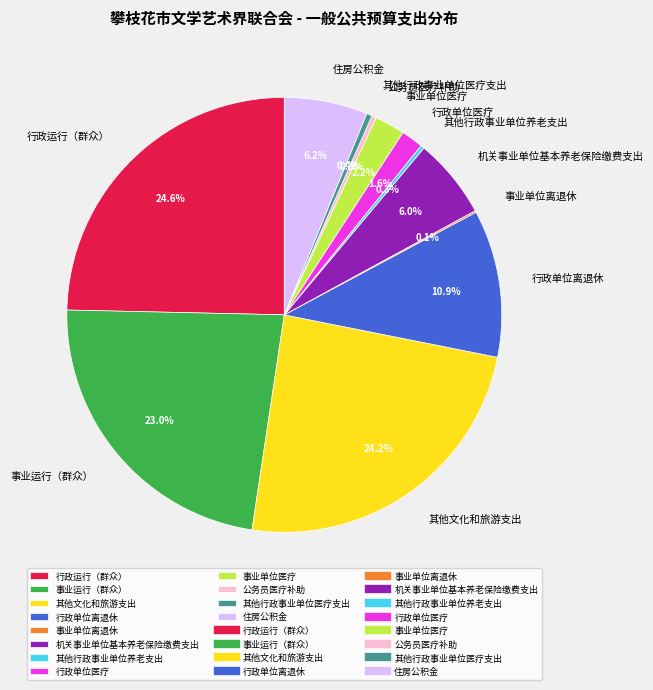

Is 住房公积金 the majority of the pie?

No